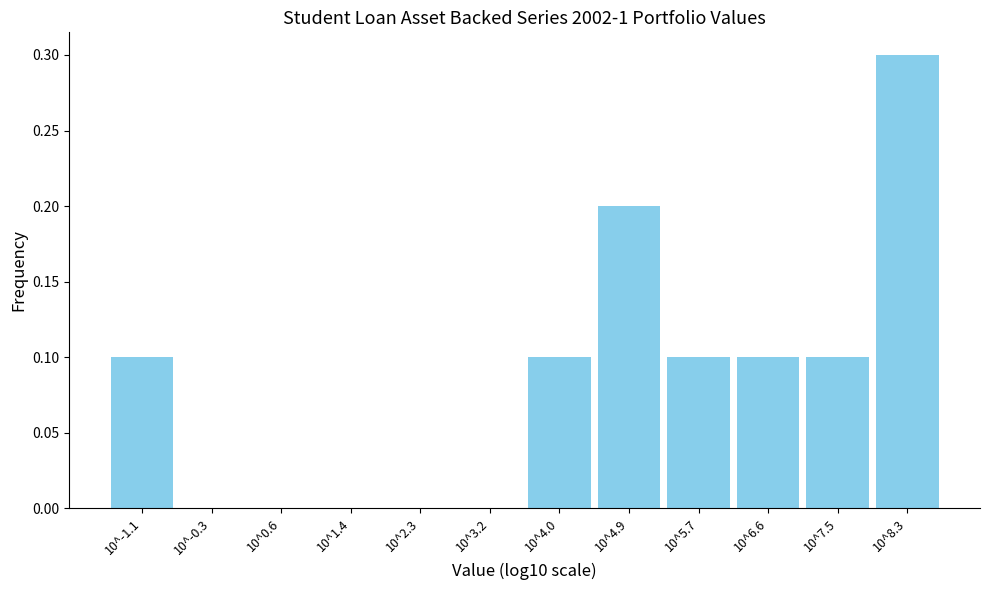

Reading left to right, list all the values displayed in this chart.

10^-1.1=0.1	10^-0.3=0.0	10^0.6=0.0	10^1.4=0.0	10^2.3=0.0	10^3.2=0.0	10^4.0=0.1	10^4.9=0.2	10^5.7=0.1	10^6.6=0.1	10^7.5=0.1	10^8.3=0.3